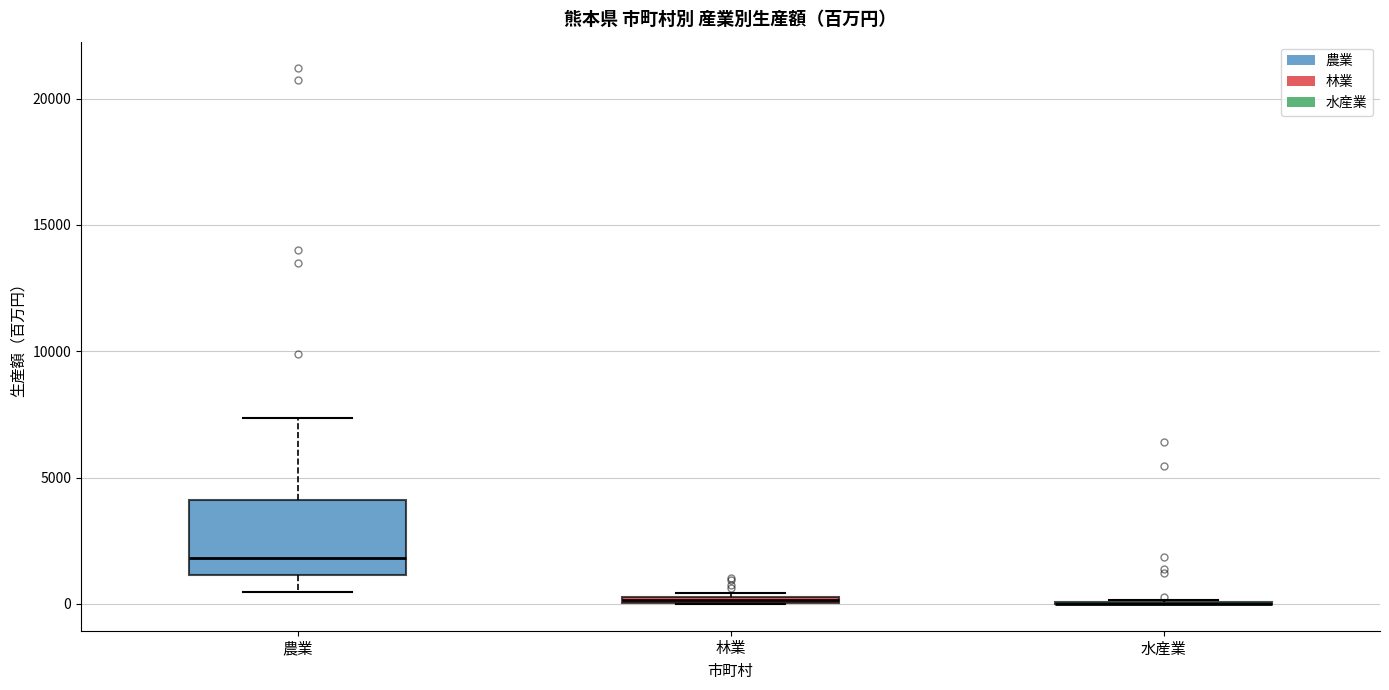

Which box is the tallest, from its lower edge to its upper edge?

農業